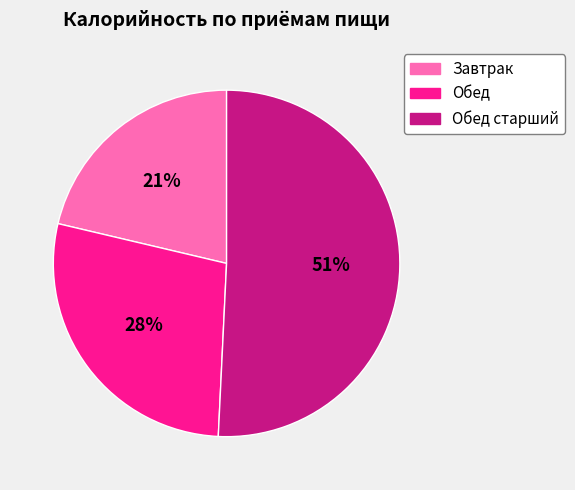

Which slice is the largest?

Обед старший